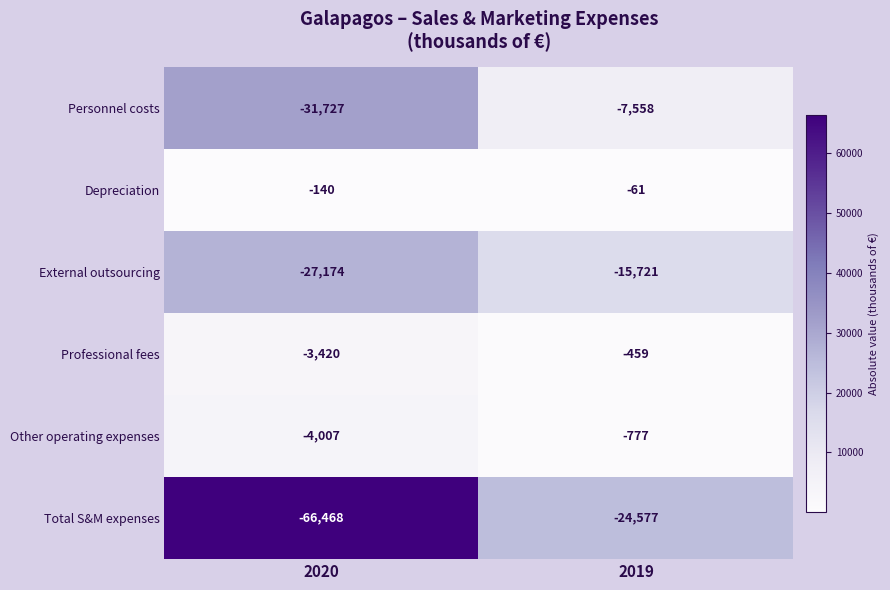

Is the value of Professional fees at 2020 greater than the value of Other operating expenses at 2020?

Yes